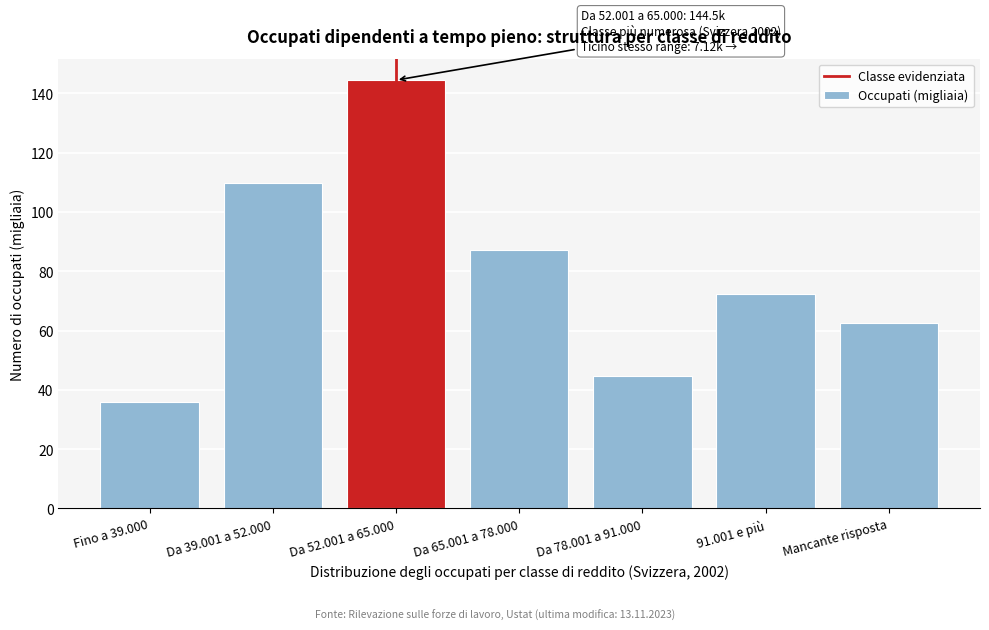

Reading left to right, list all the values displayed in this chart.

35.9	109.9	144.5	87.1	44.7	72.3	62.5